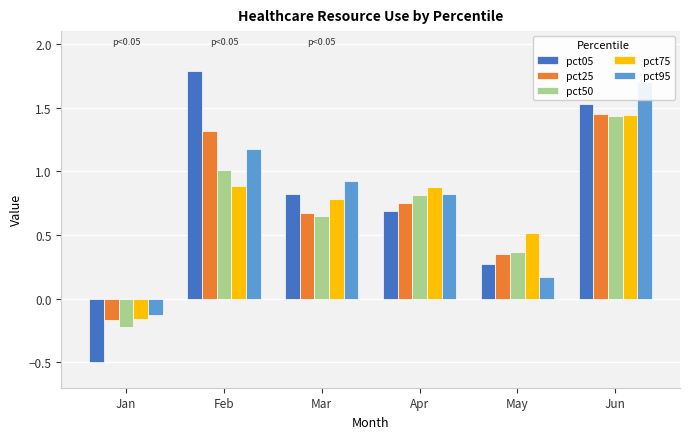

List the series in order of their peak value, highest first.

pct05, pct95, pct25, pct75, pct50